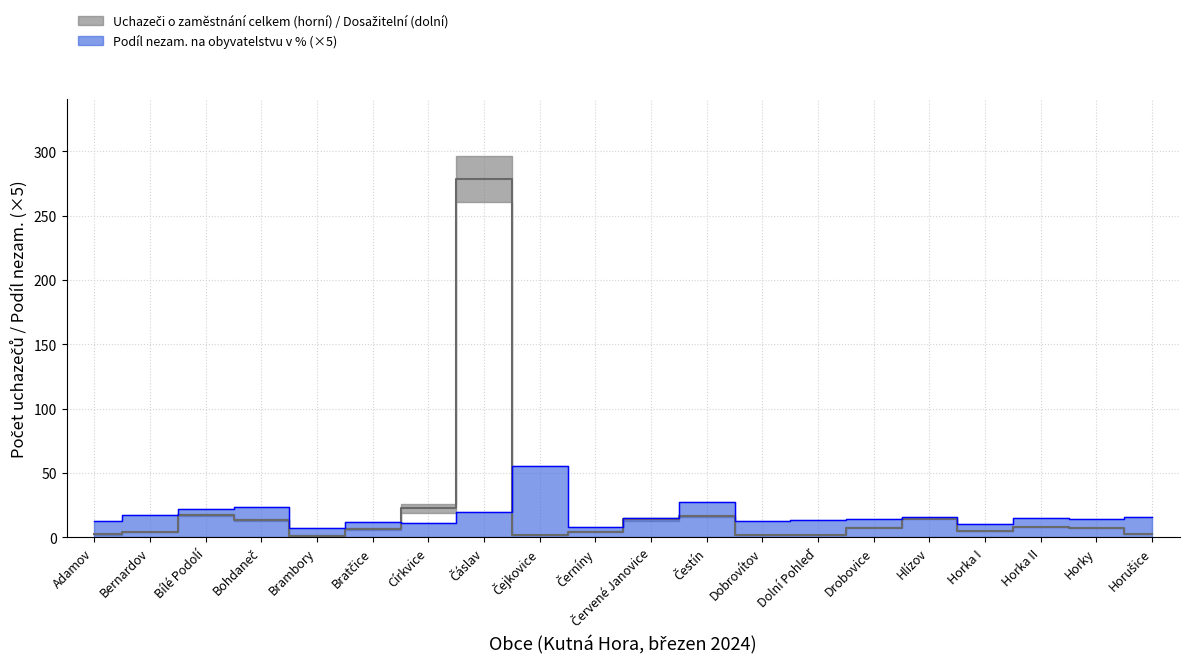

Rank the series by their maximum value, from highest to lowest.

Uchazeči o zaměstnání celkem, Podíl nezam. na obyvatelstvu v %